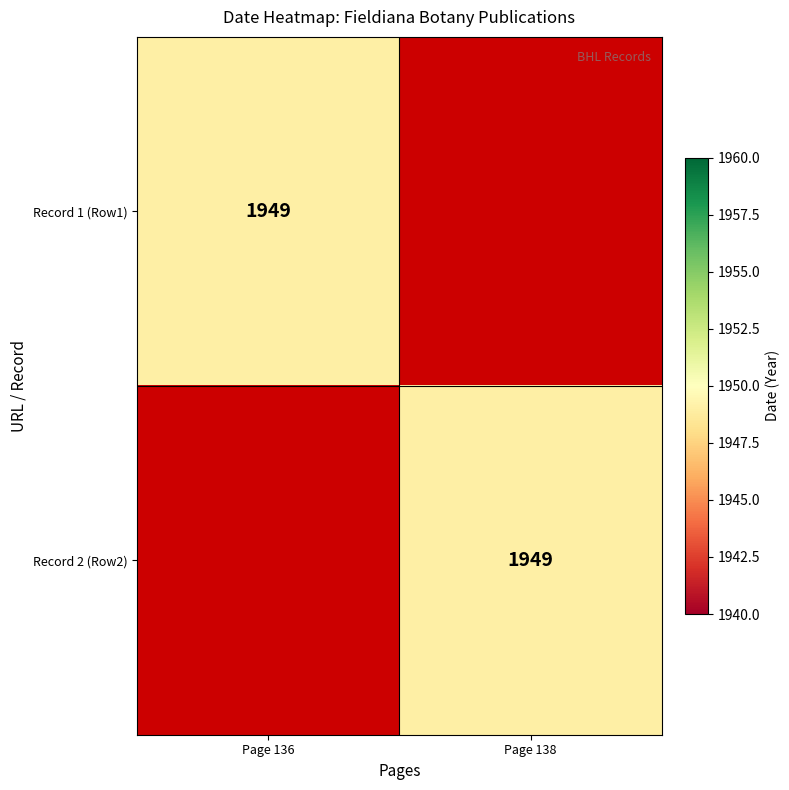

True or false: Record 1 (Row1) has a value of 1949 at Page 136.

True